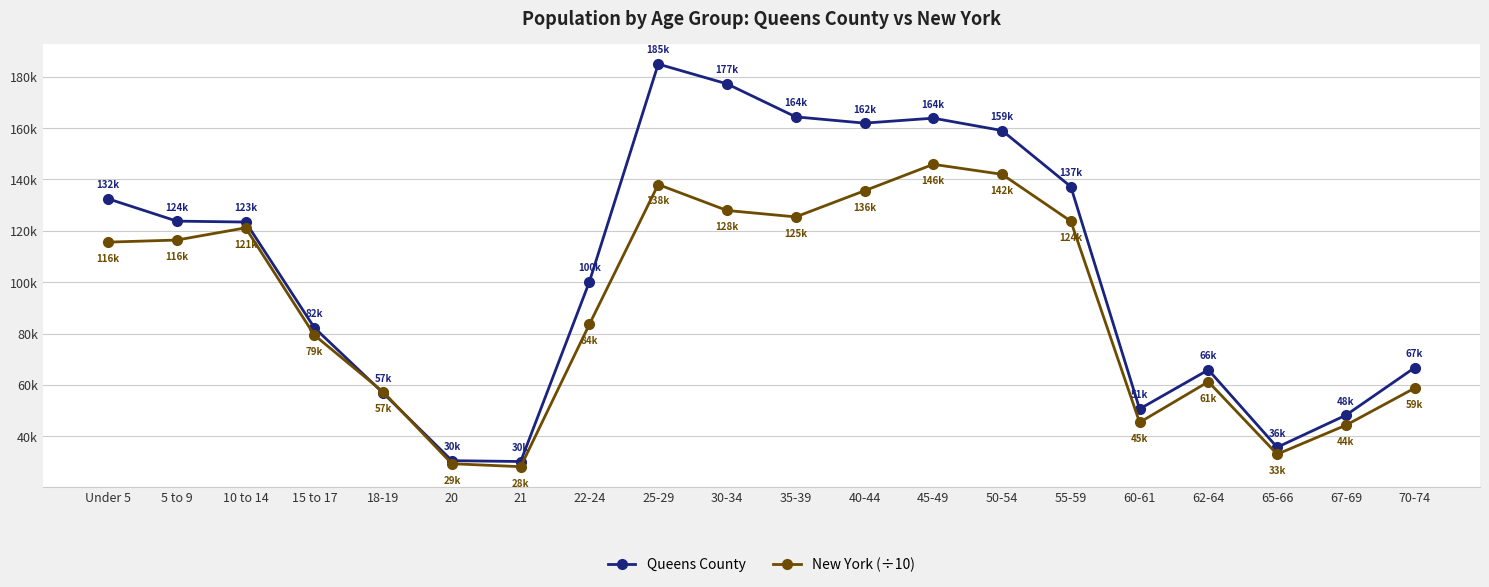

What is the difference between the highest and lowest values at 40-44?

26334.7